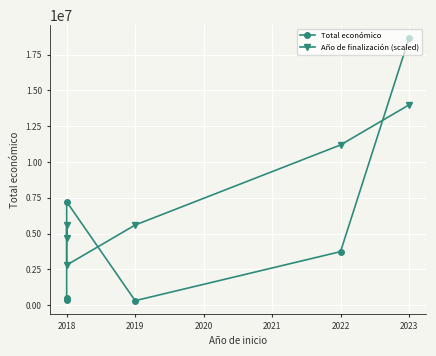

How many values in the Año de finalización (scaled) series are below 5596990?

2